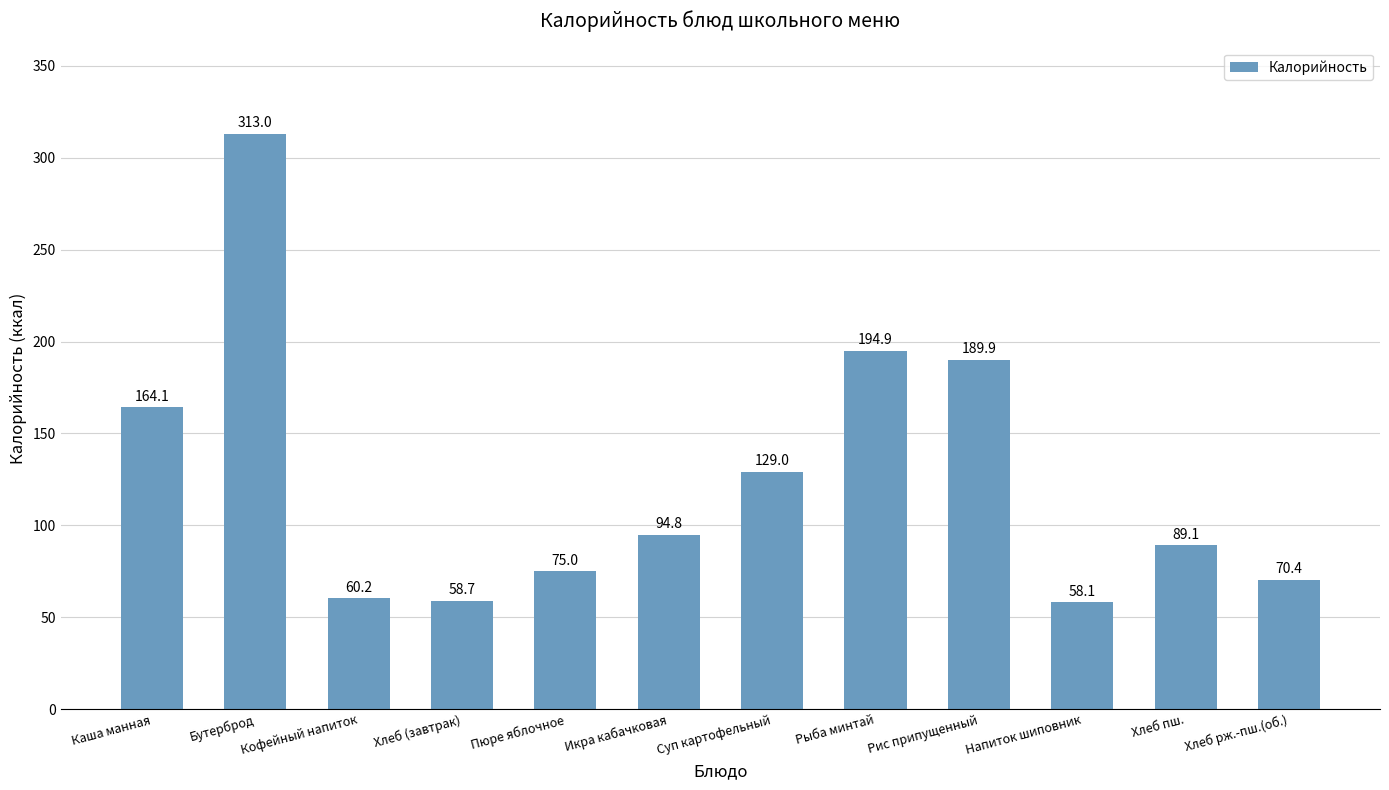

Which has a higher value, Кофейный напиток or Бутерброд?

Бутерброд